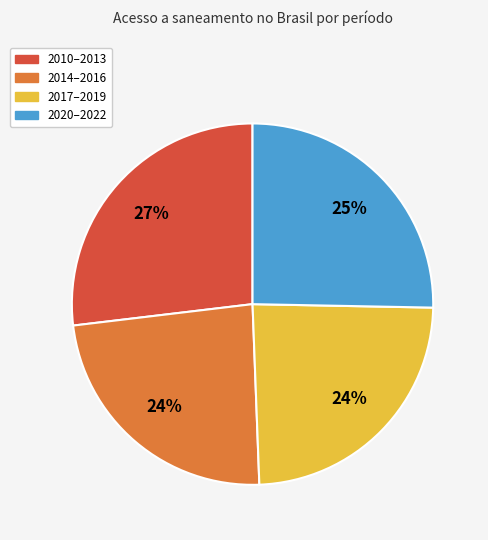

What is the largest slice in the pie chart?

2010–2013